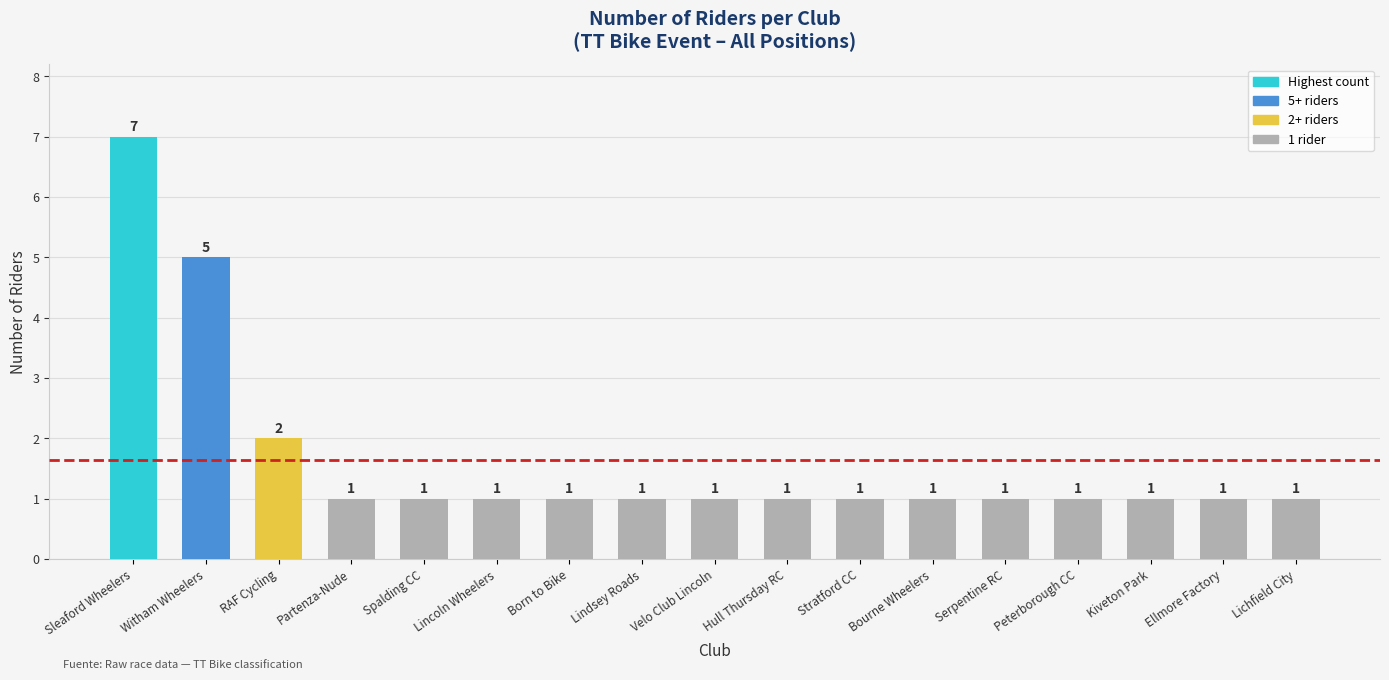

Between Witham Wheelers and Velo Club Lincoln, which is larger?

Witham Wheelers